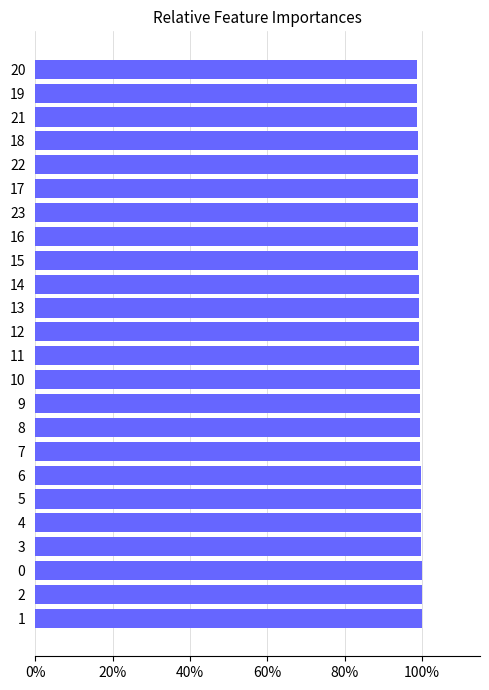

The value at 22 is 1.0. True or false?

True